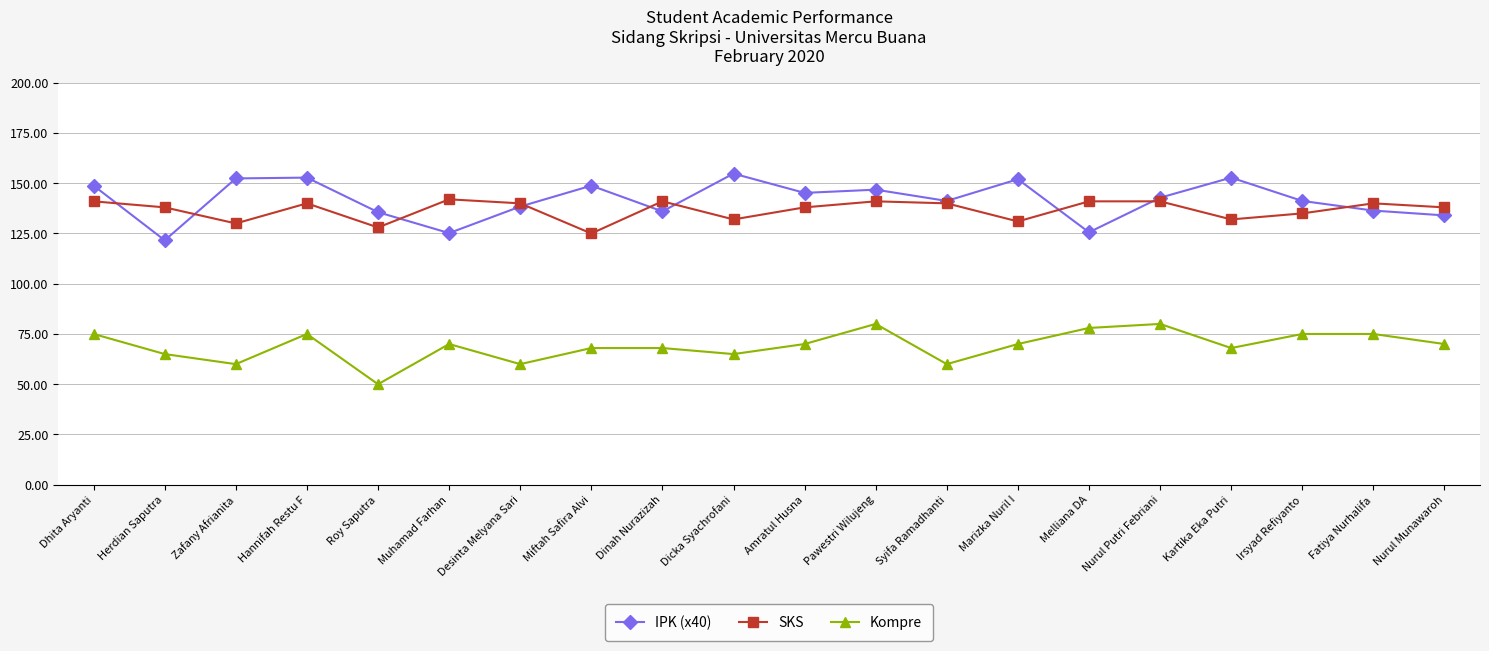

How many lines are shown in the chart?

3